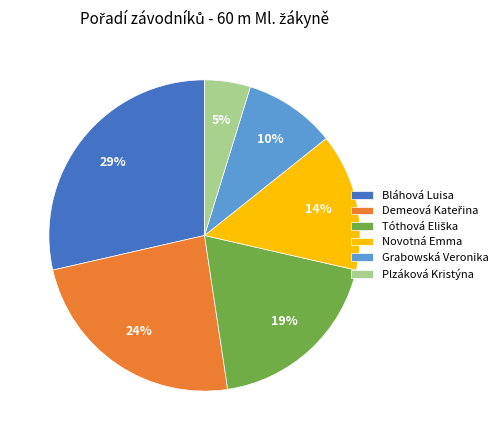

Count the number of slices in the pie.

6